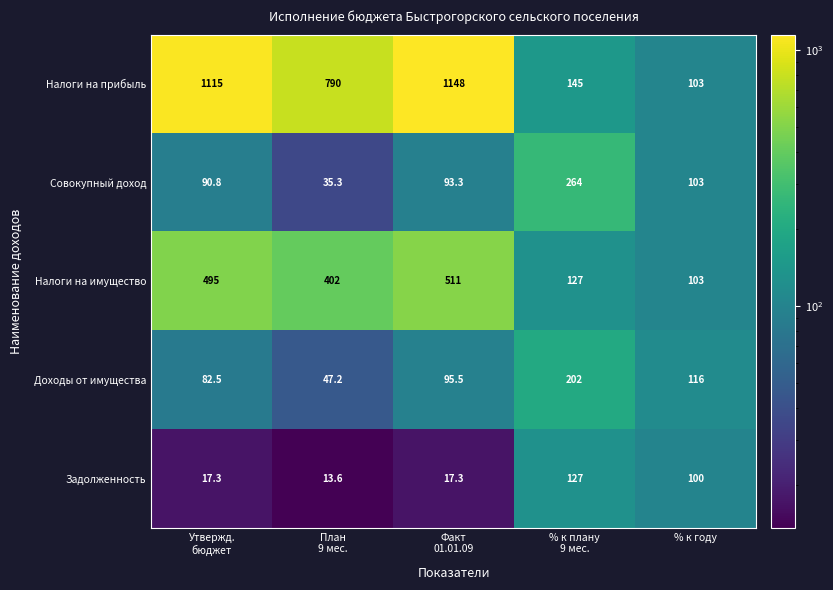

Reading left to right, extract all data points from this chart.

Налоги на прибыль: 1115.0	790.0	1148.0	145.0	103.0
Совокупный доход: 90.8	35.3	93.3	264.0	103.0
Налоги на имущество: 495.0	402.0	511.0	127.0	103.0
Доходы от имущества: 82.5	47.2	95.5	202.0	116.0
Задолженность: 17.3	13.6	17.3	127.0	100.0